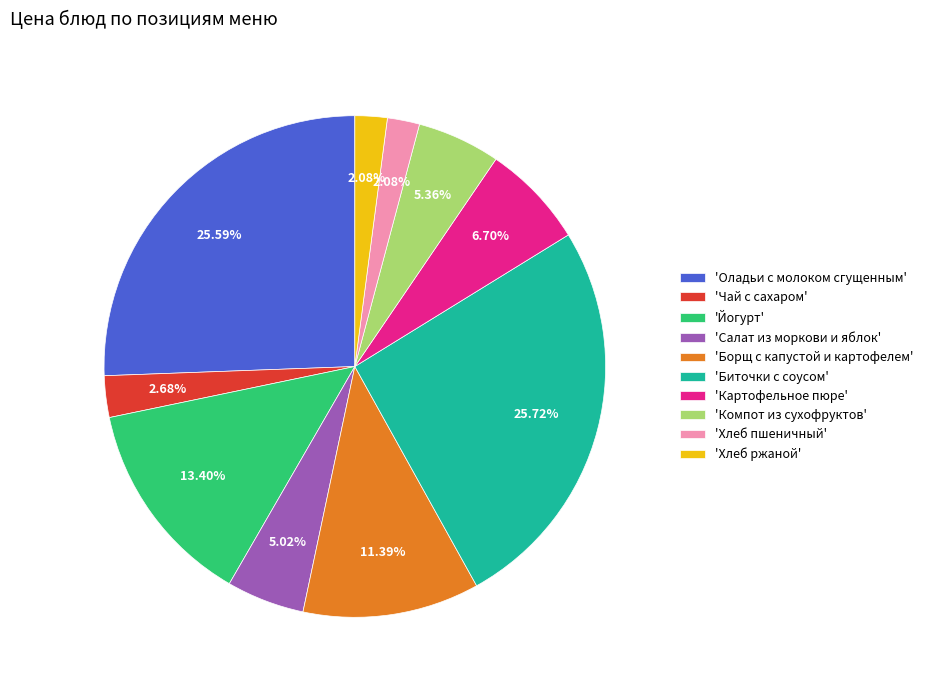

How many slices are in this pie chart?

10